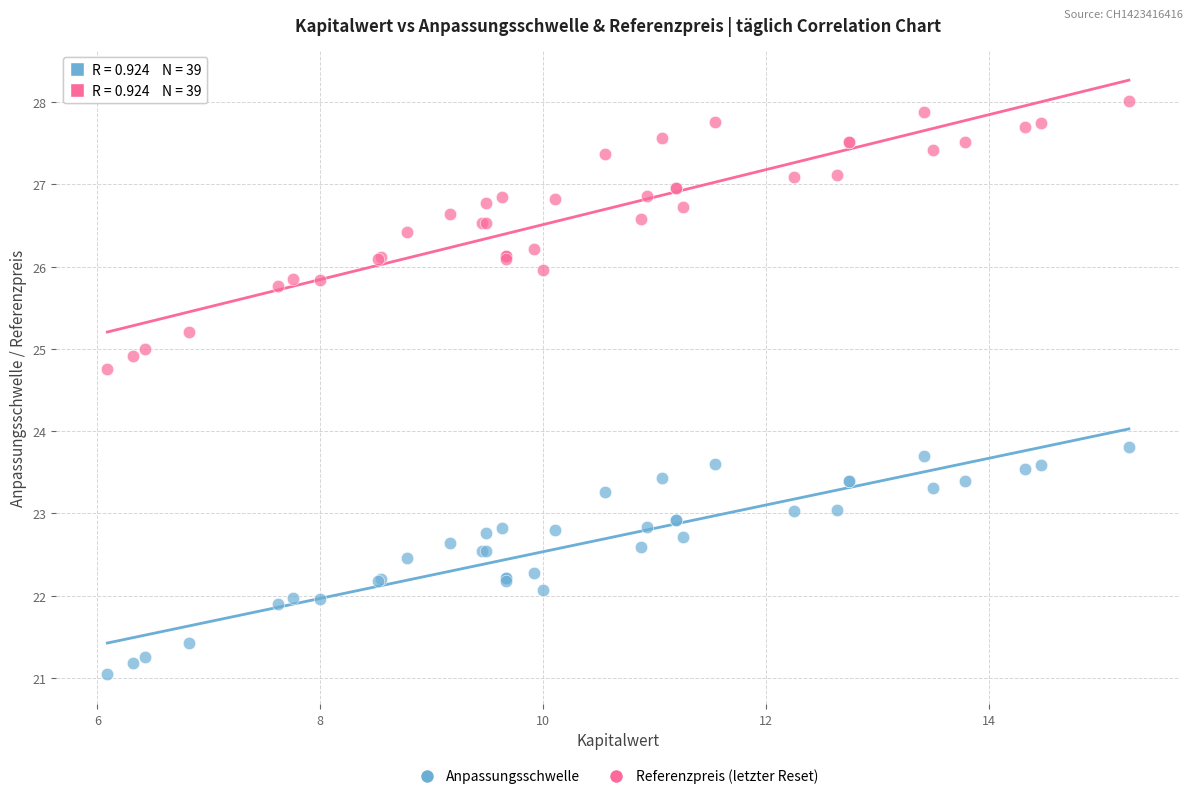

Which series contains the lowest Y value?

Anpassungsschwelle